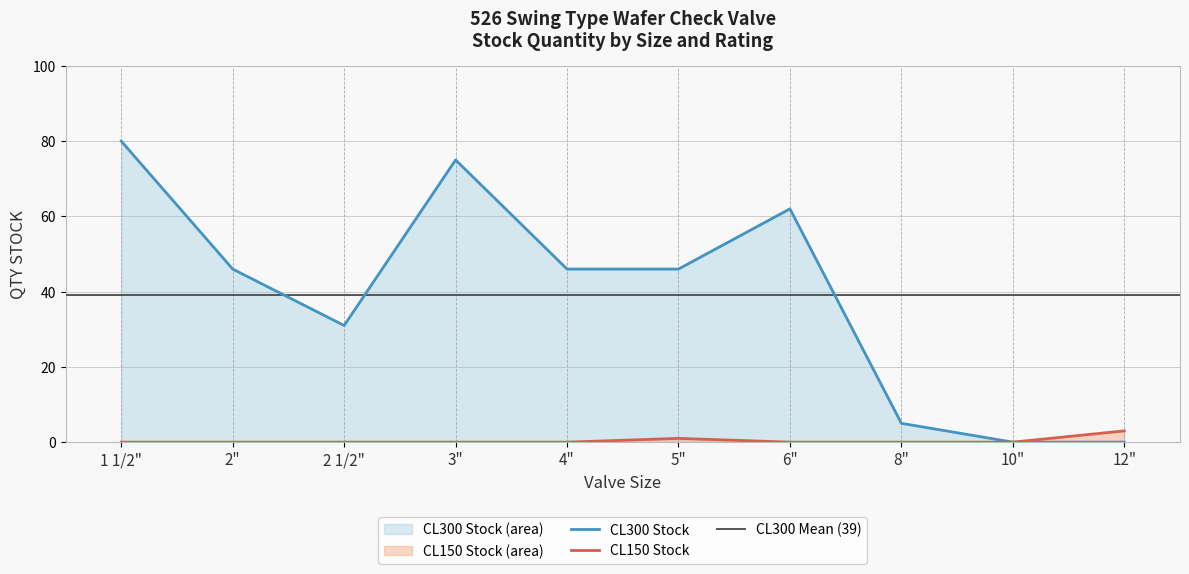

How many values in CL150 Stock are above zero?

2